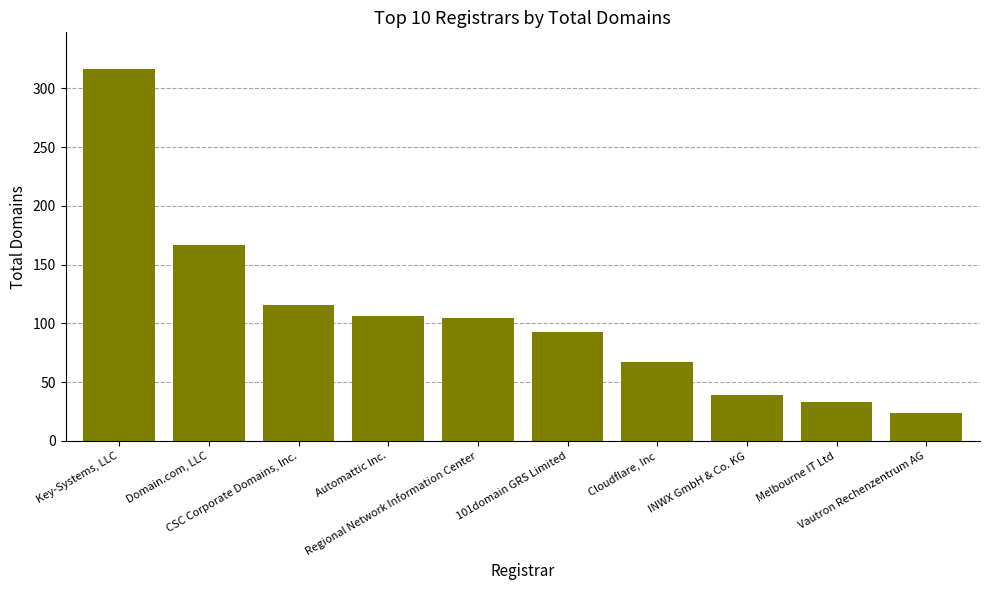

What is the sum of all values?

1066